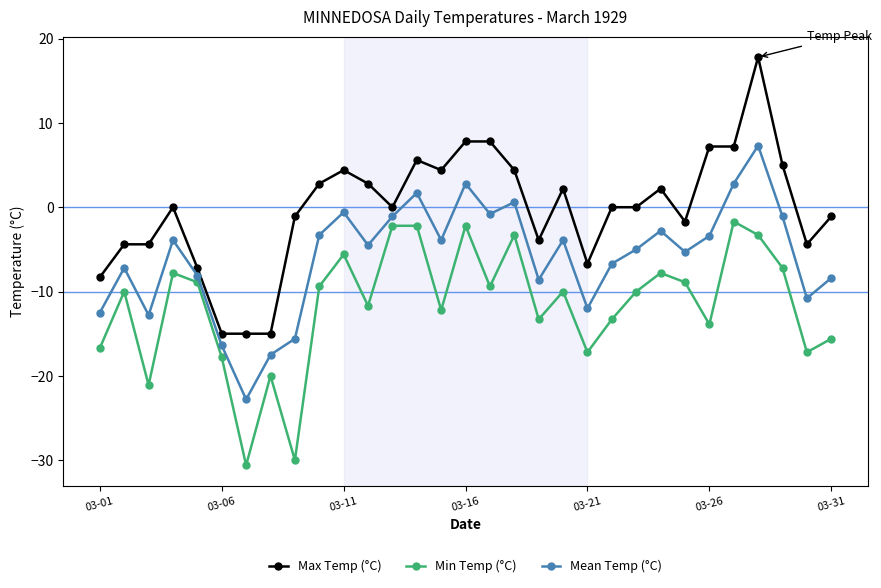

Which series has the largest total across all categories?

Max Temp (°C)